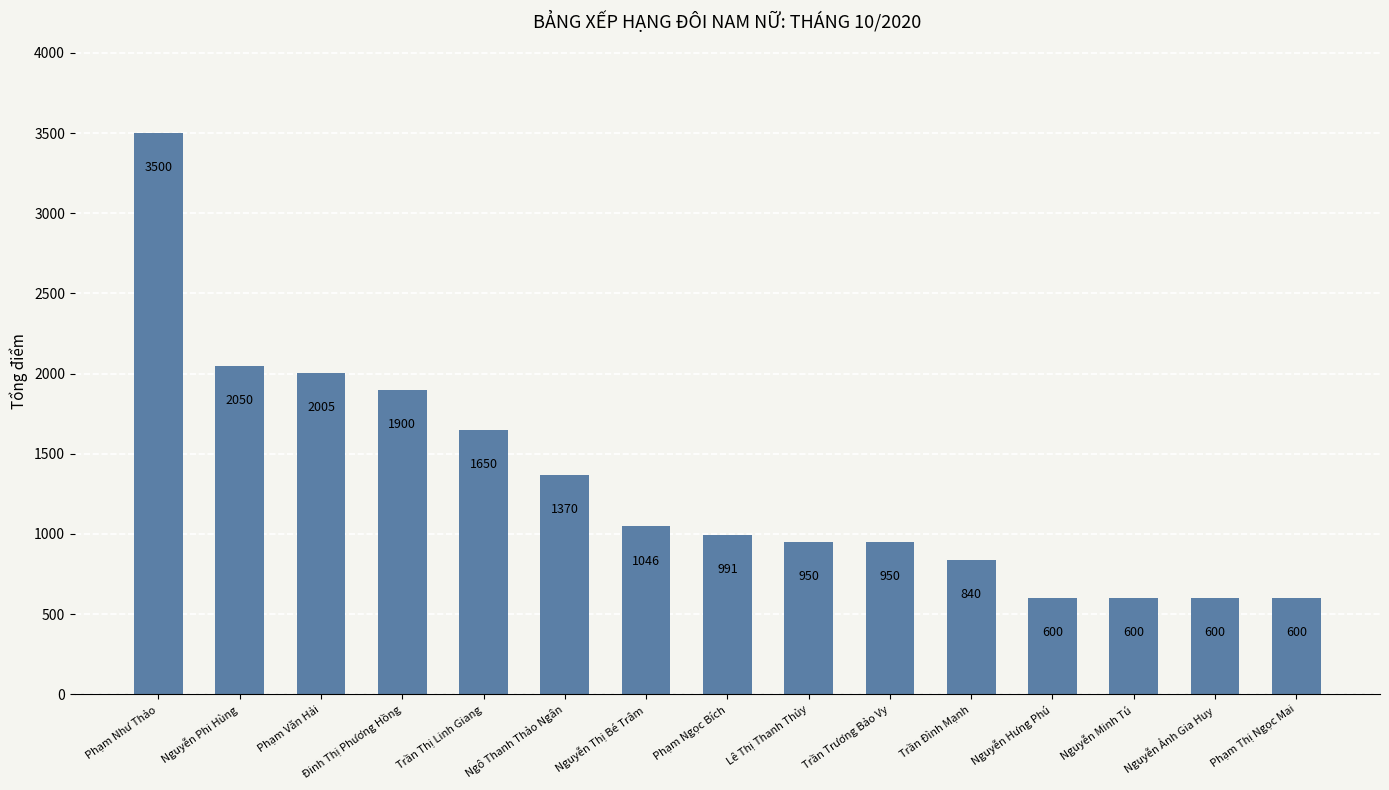

How many series are shown in this chart?

1